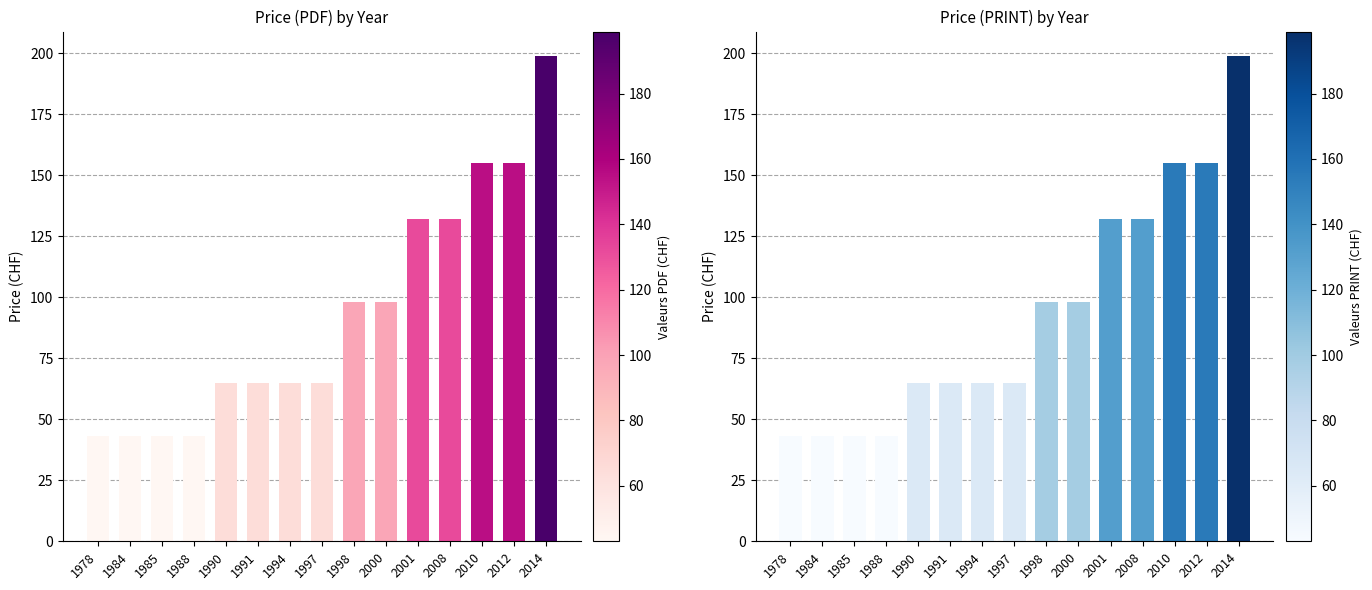

What is the difference between the maximum and minimum values in the Price (PRINT) by Year series?

156